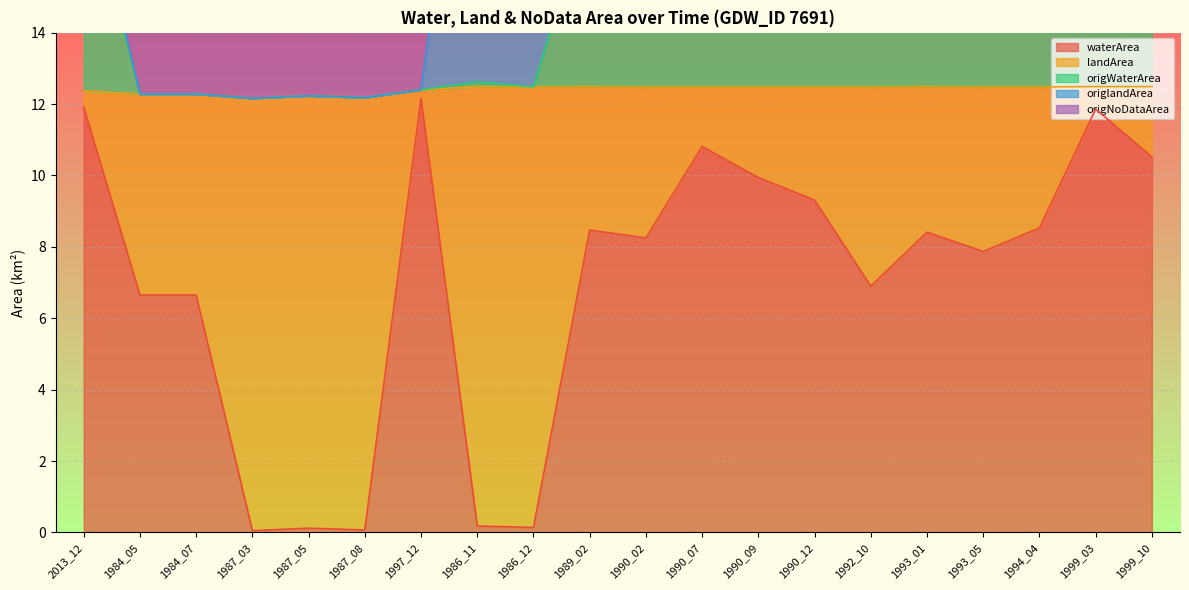

The waterArea series shows 10.4 at 1993_05. True or false?

False